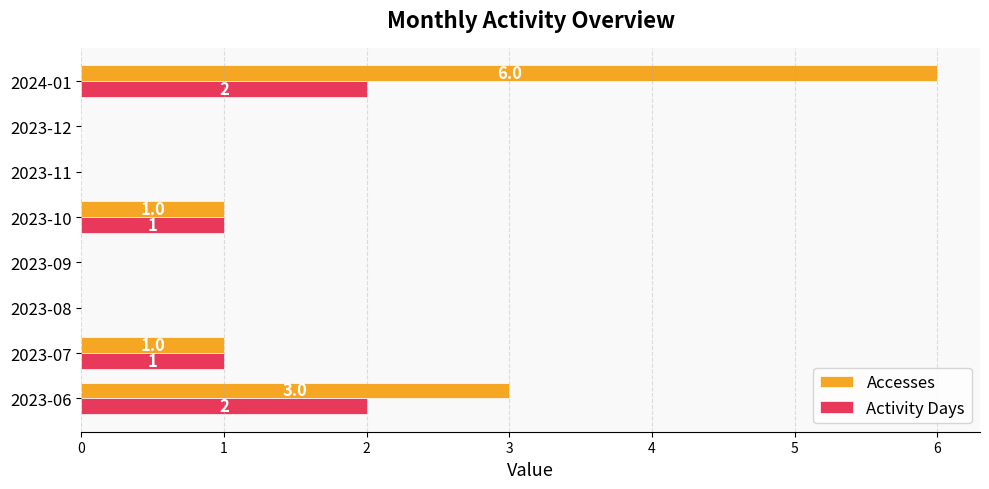

Is the value of Activity Days at 2024-01 greater than the value of Accesses at 2023-11?

Yes